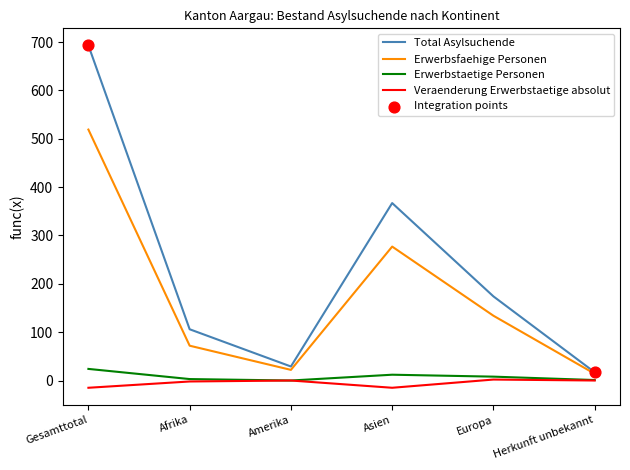

Which series has the largest total across all categories?

Total Asylsuchende